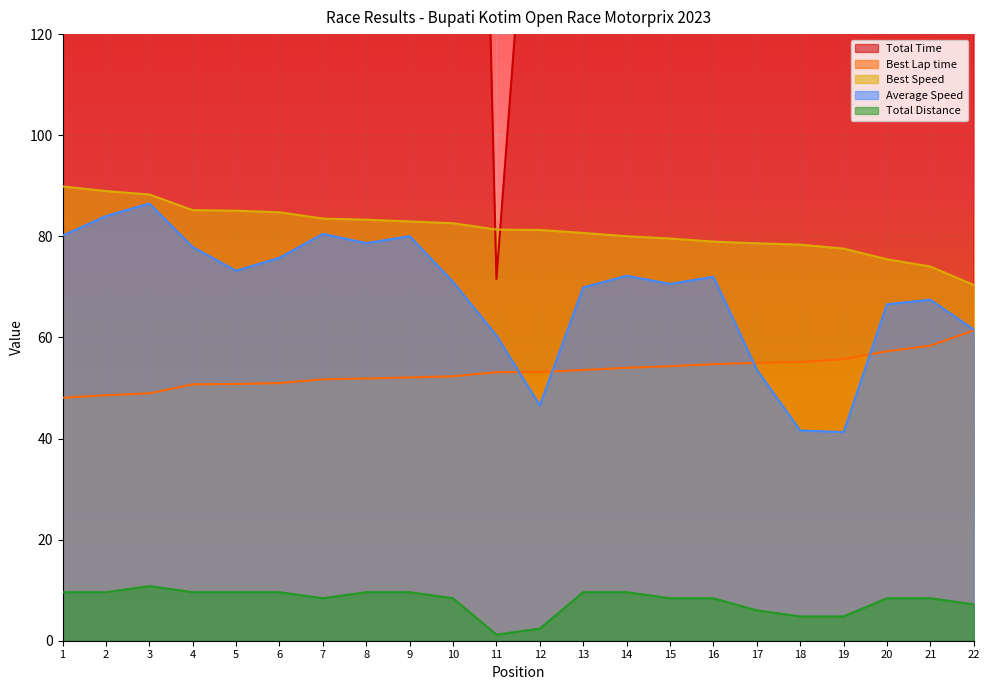

Is it true that Total Time equals 95.5 at 2?

False